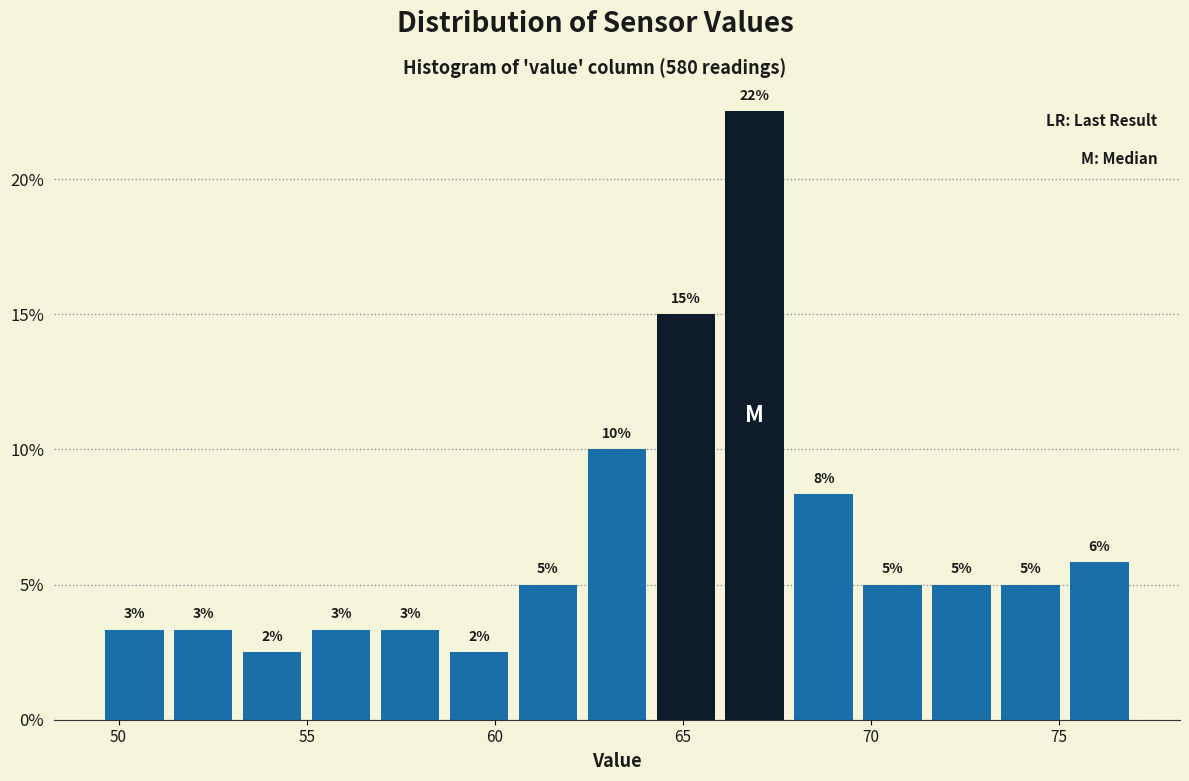

Around what value on the x-axis is the tallest bar? Give the approximate position of its centre, as read against the axis.

67.0